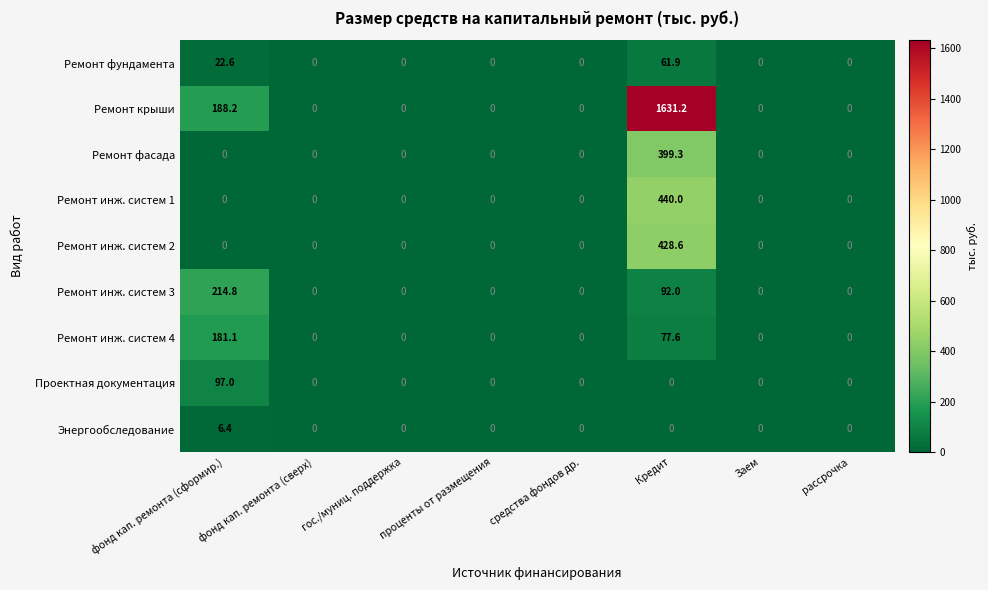

Which series has the largest total across all categories?

Ремонт крыши